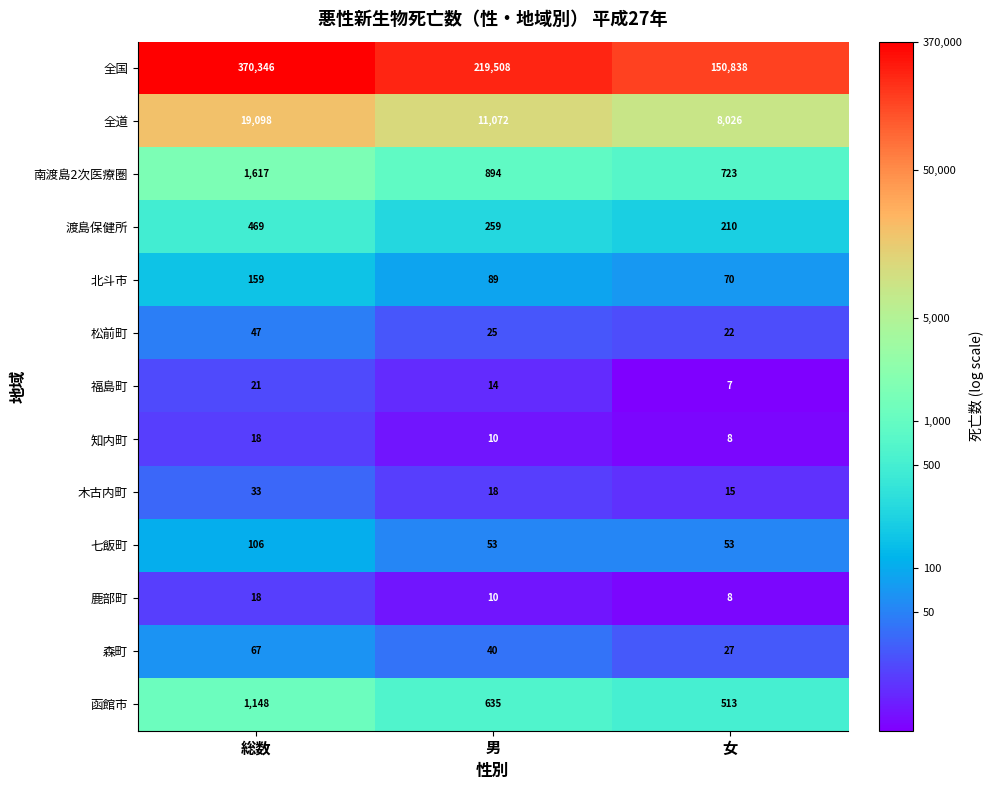

The value of 鹿部町 at 総数 is 7. True or false?

False